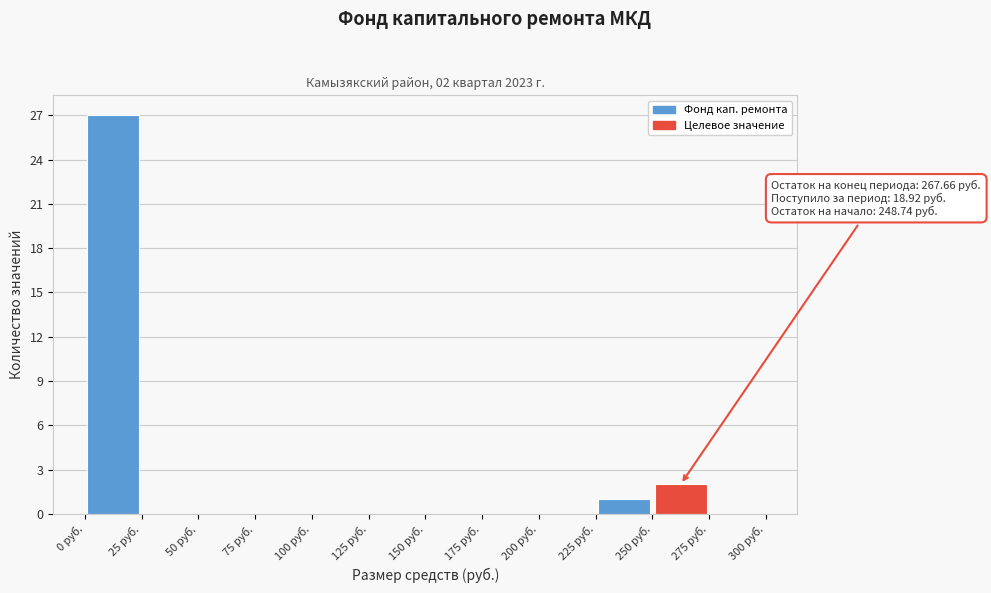

Over which range of the x-axis is the bar tallest?

0 to 25